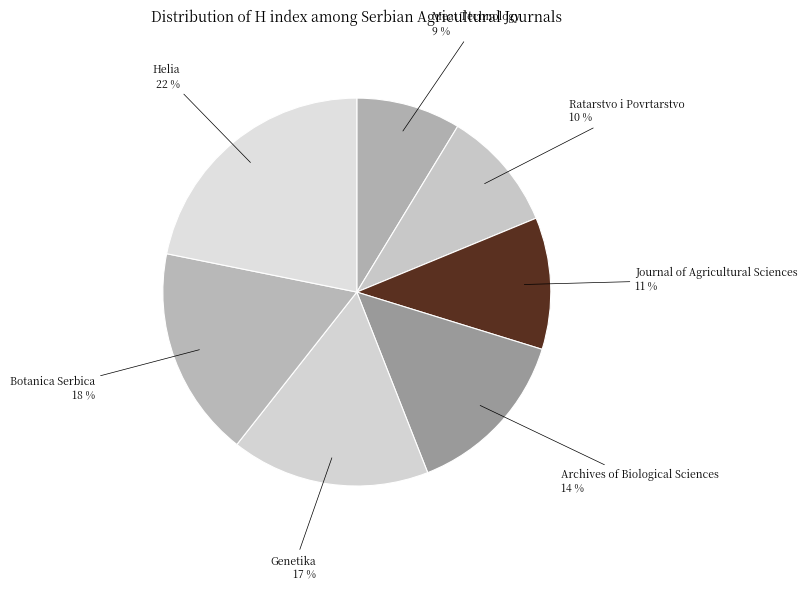

To the nearest percent, what is the difference between the Ratarstvo i Povrtarstvo and Journal of Agricultural Sciences slice percentages?

1%